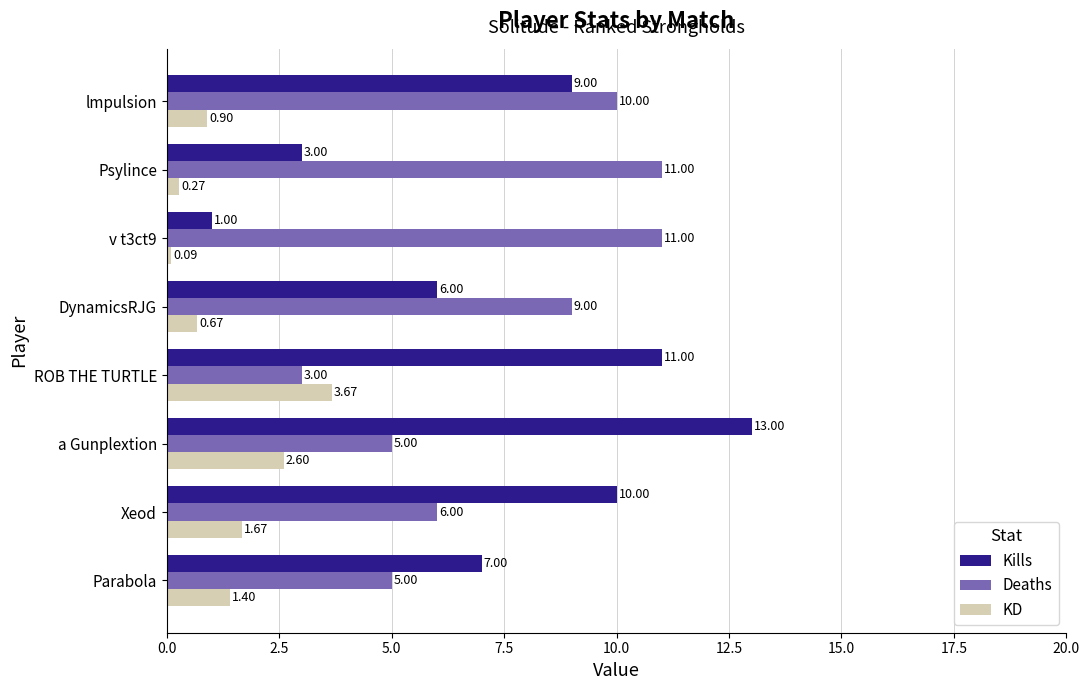

What is the difference between the Kills values at a Gunplextion and Xeod?

3.0